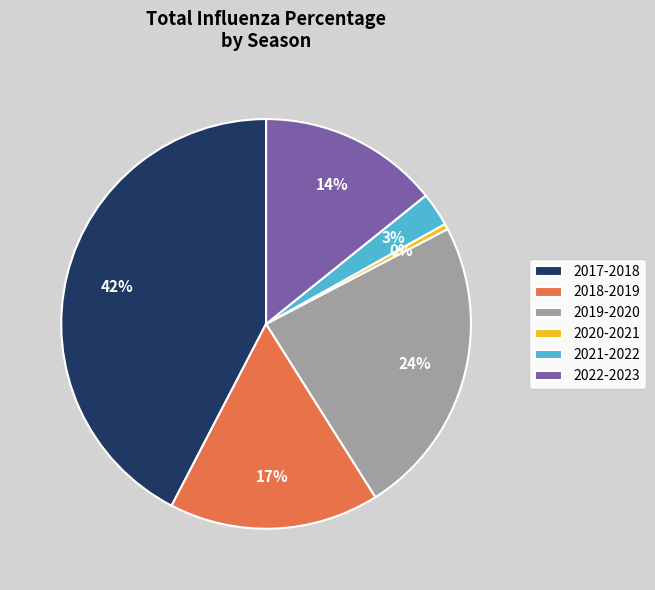

How many segments does this pie chart have?

6